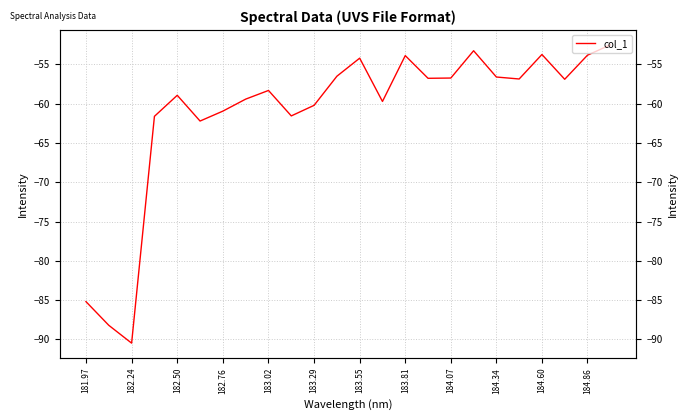

What is the greatest value displayed?

-52.5